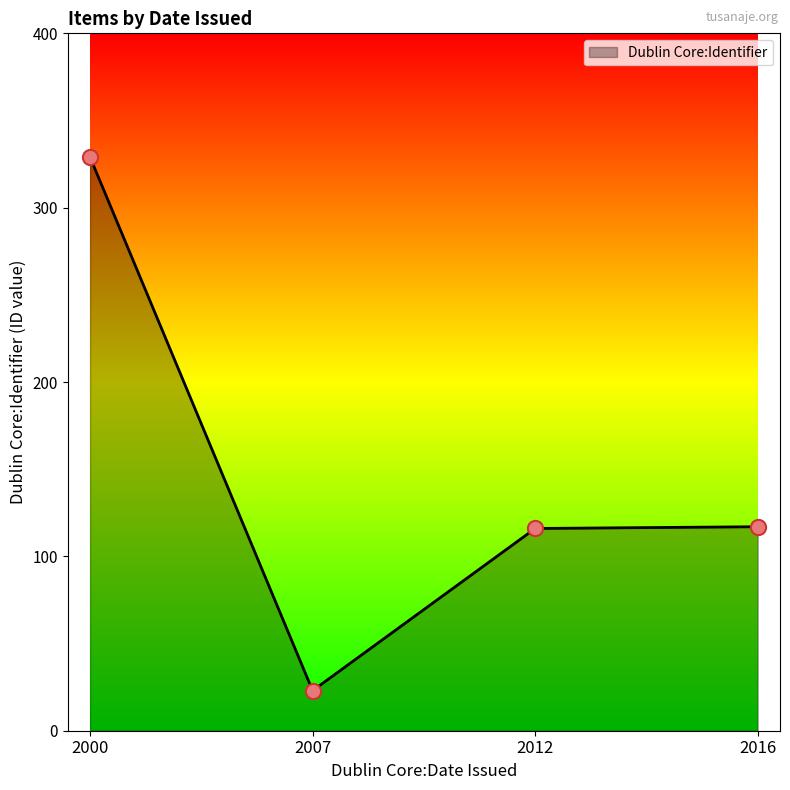

What is the change in value from 2007 to 2012?

+93